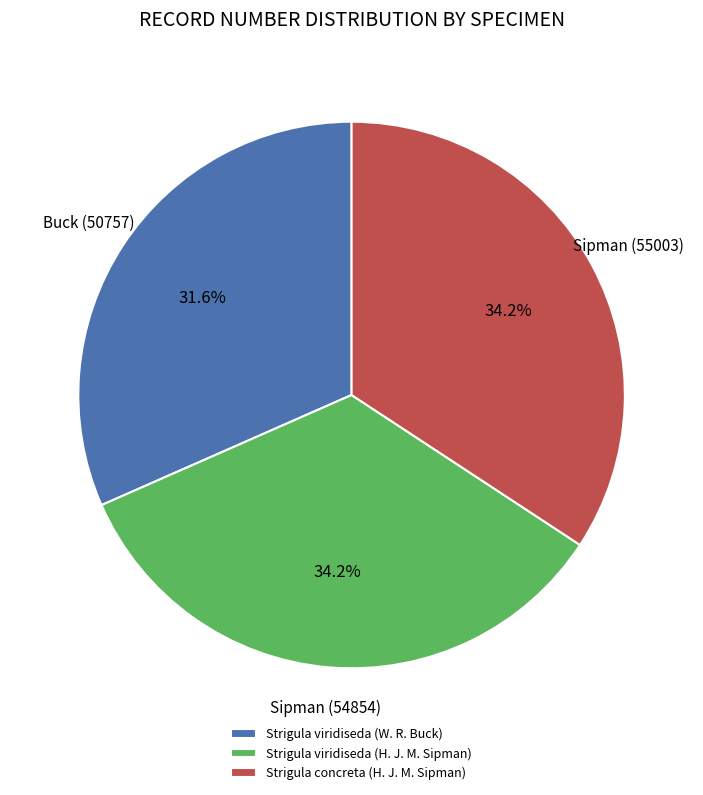

Does Strigula viridiseda (H. J. M. Sipman) represent more than half of the total?

No